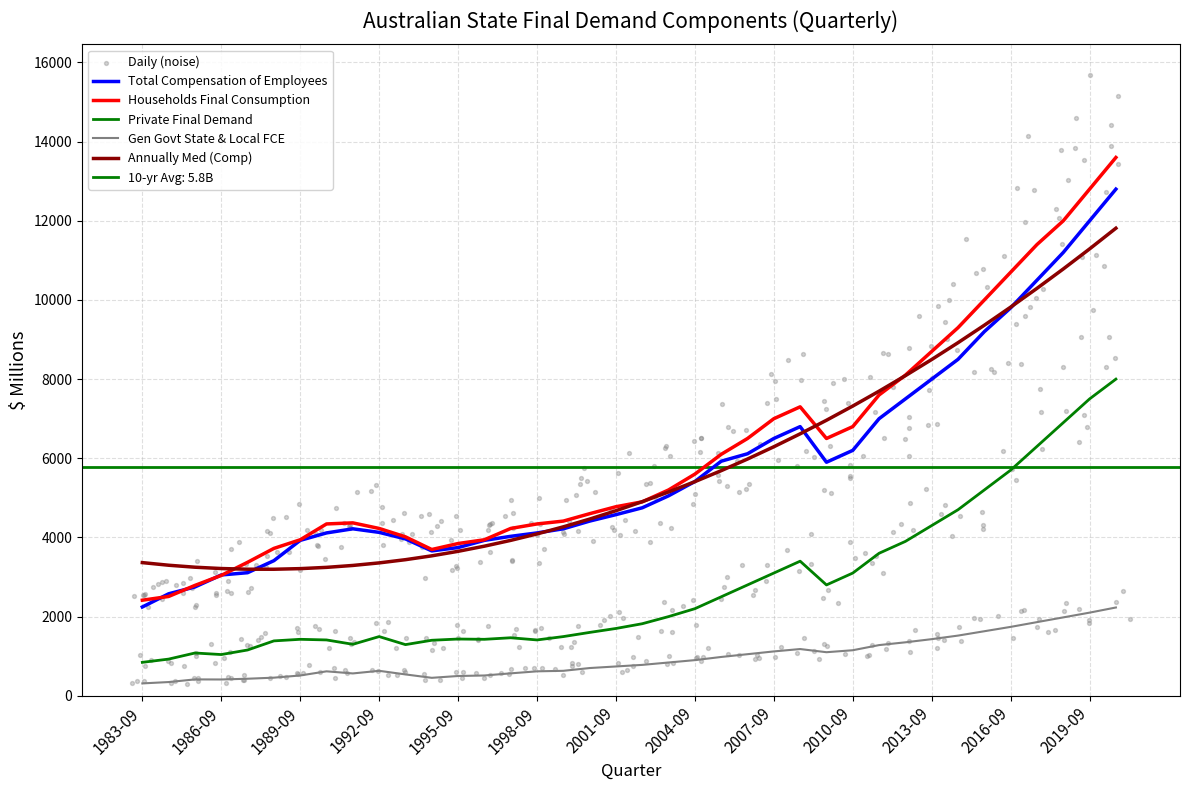

What is the total value across all series at 1996-09?

9805